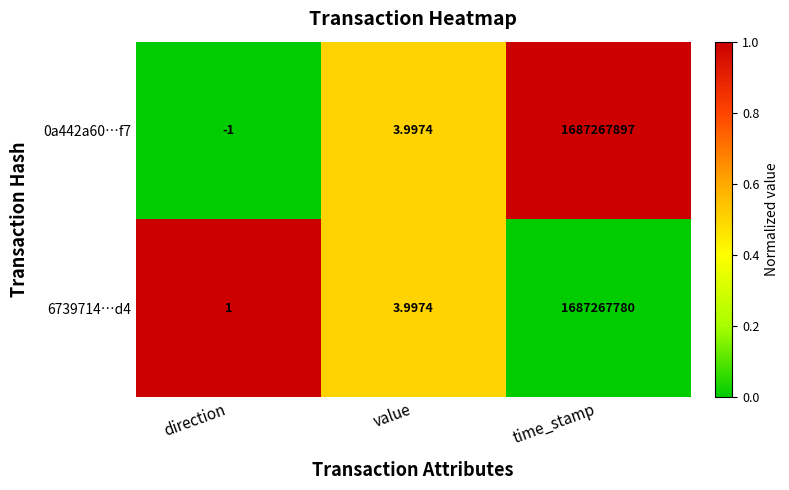

At which category is the sum across all series the highest?

time_stamp